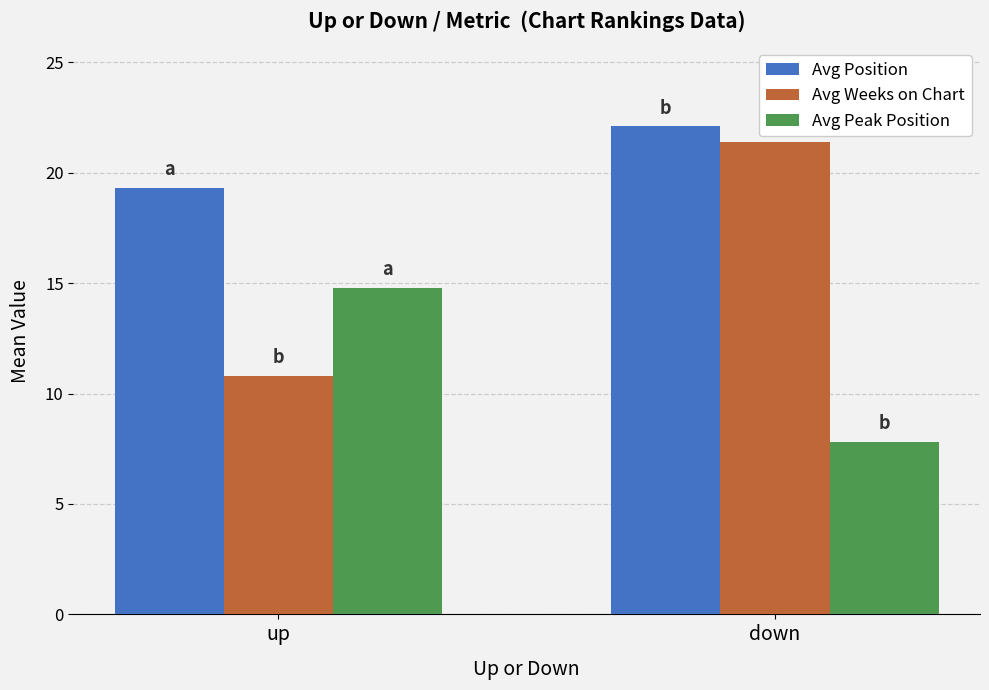

How many series are shown in this chart?

3